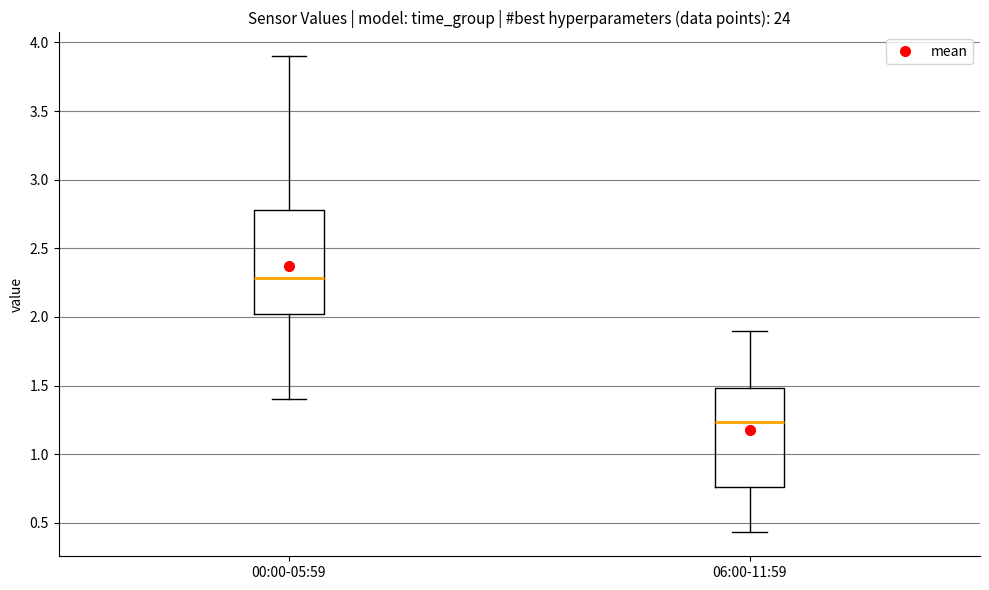

Which box has the highest median line?

00:00-05:59